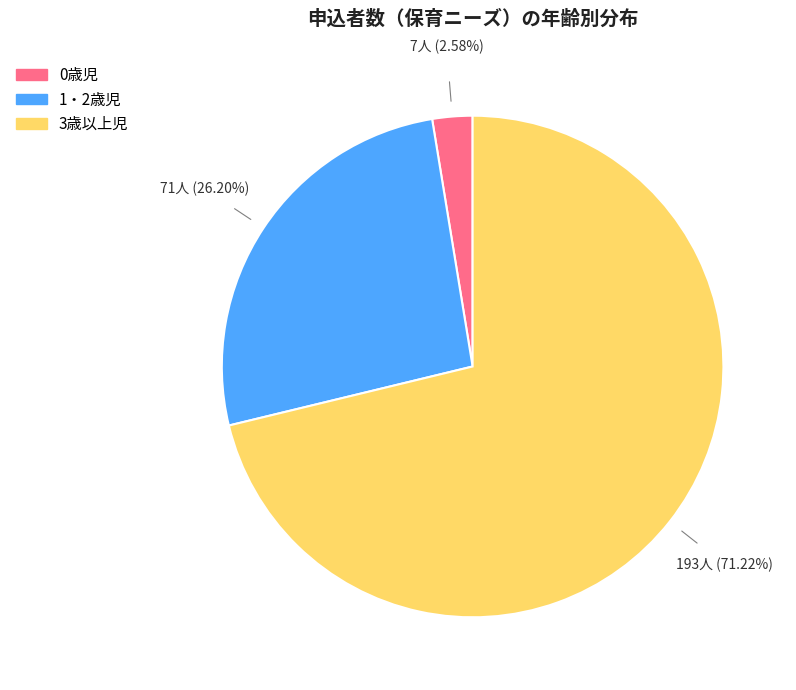

To the nearest percent, what is the difference between the 0歳児 and 3歳以上児 slice percentages?

69%